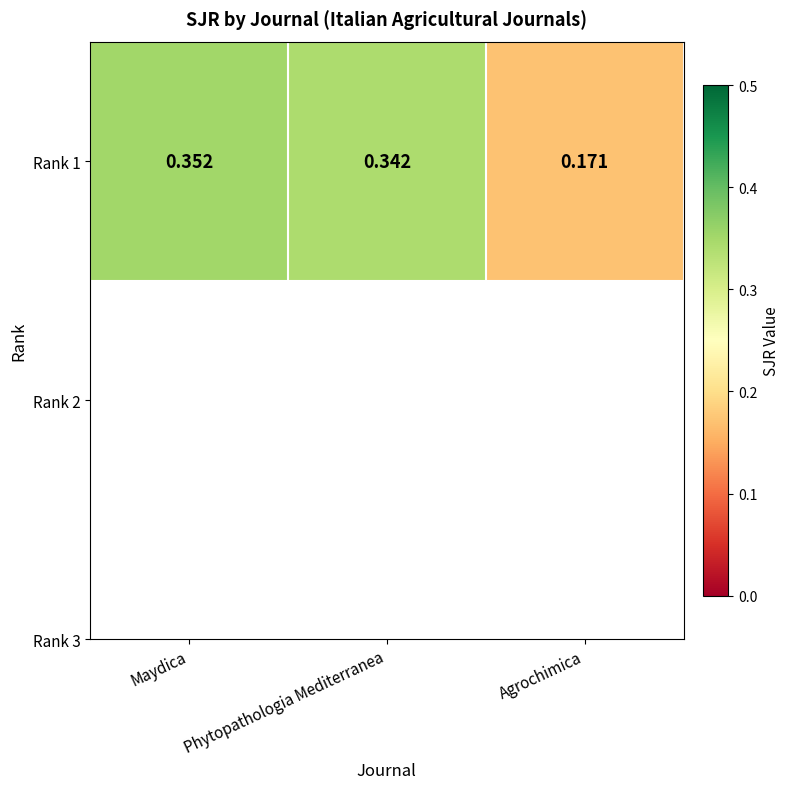

Reading left to right, transcribe all the data shown in this chart.

Maydica=0.4	Phytopathologia Mediterranea=0.3	Agrochimica=0.2